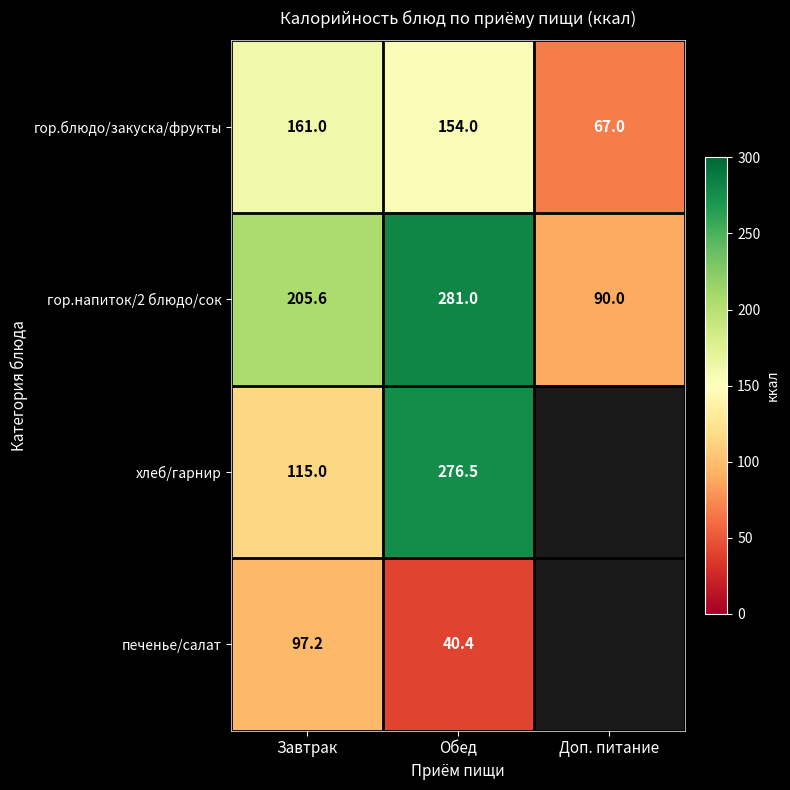

The value of гор.блюдо/закуска/фрукты at Обед is 252.0. True or false?

False